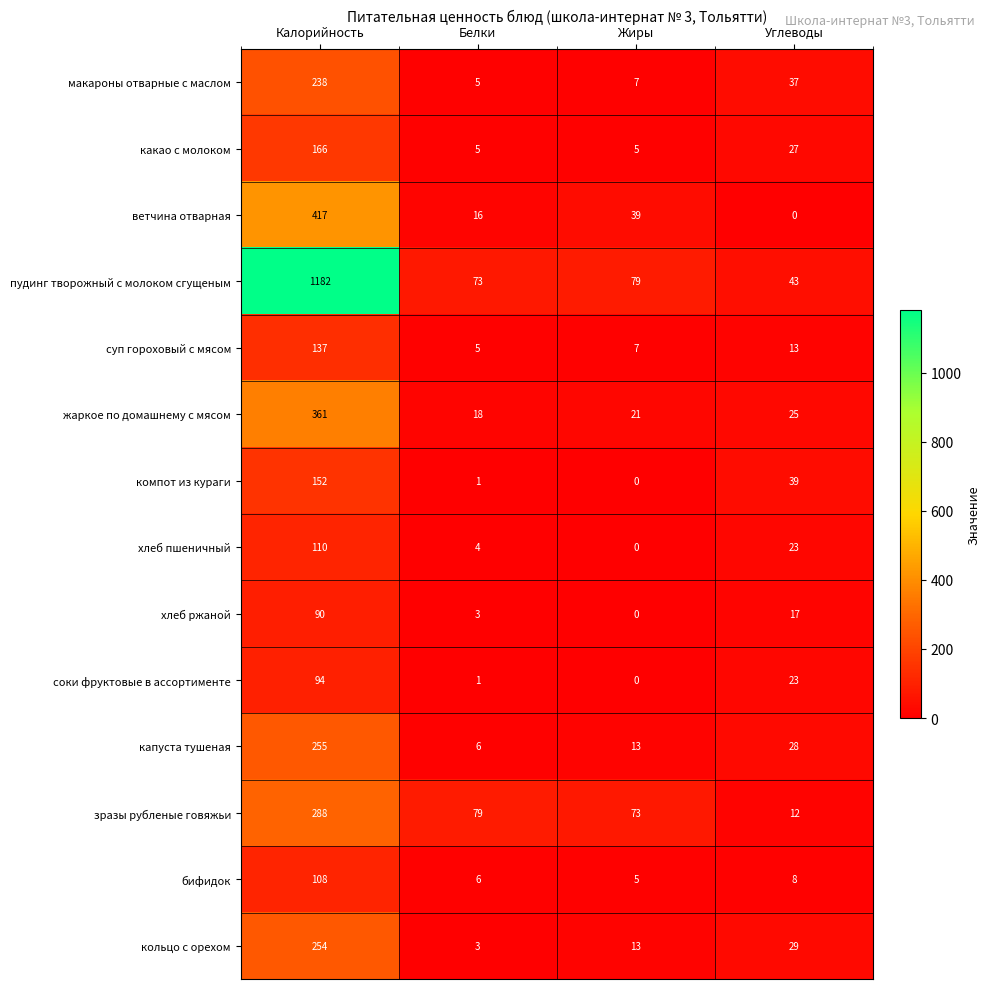

Is it true that суп гороховый с мясом equals 4 at Жиры?

False